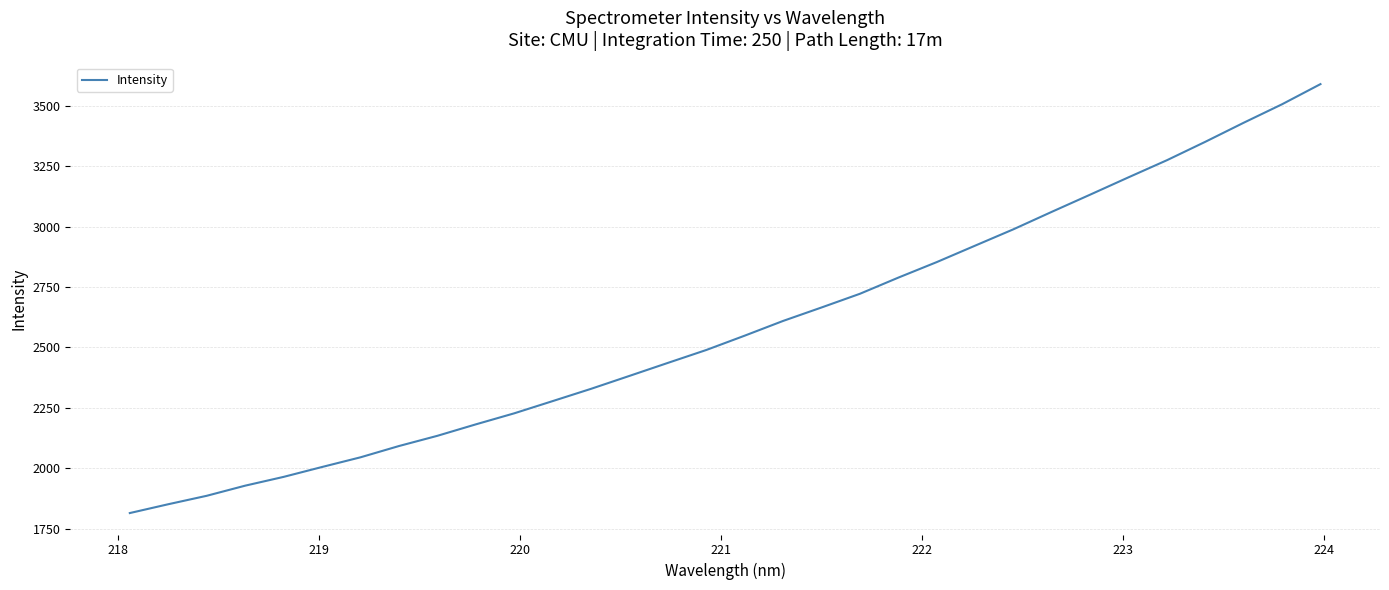

Does the chart display data point markers on the line(s)?

No